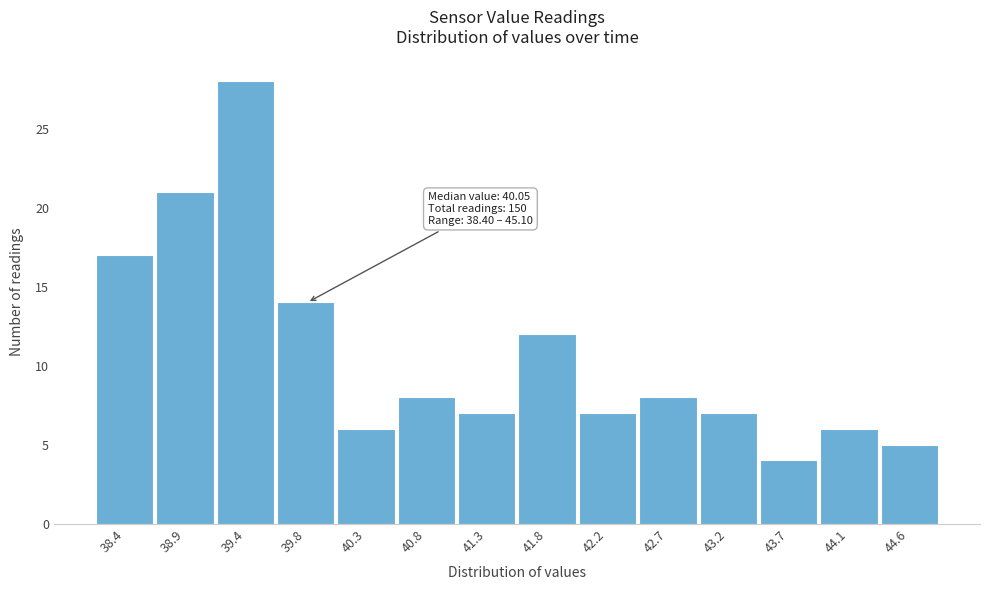

Reading left to right, transcribe all the data shown in this chart.

17	21	28	14	6	8	7	12	7	8	7	4	6	5